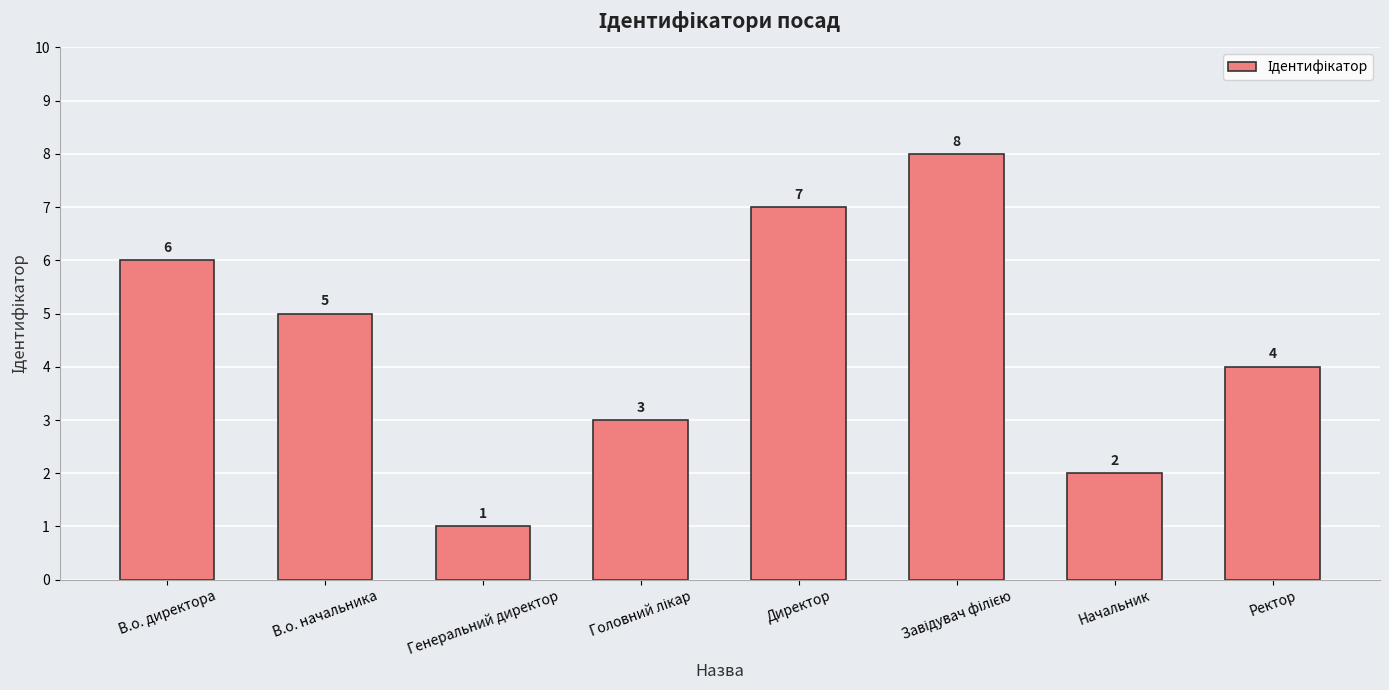

Is it true that the value at Директор is 11?

False